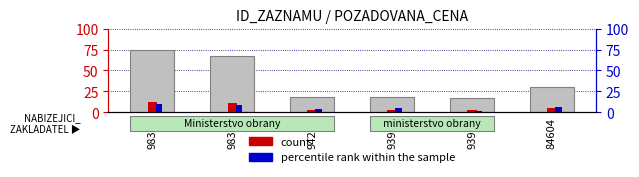

At which category is the sum across all series the highest?

98362